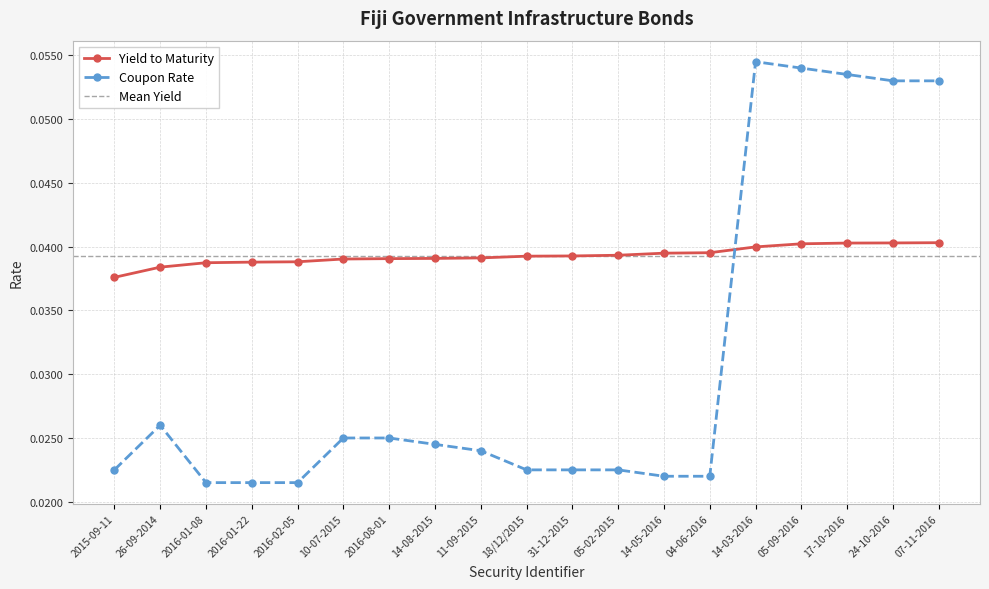

Is the value of Coupon Rate at 07-11-2016 greater than the value of Yield to Maturity at 10-07-2015?

Yes